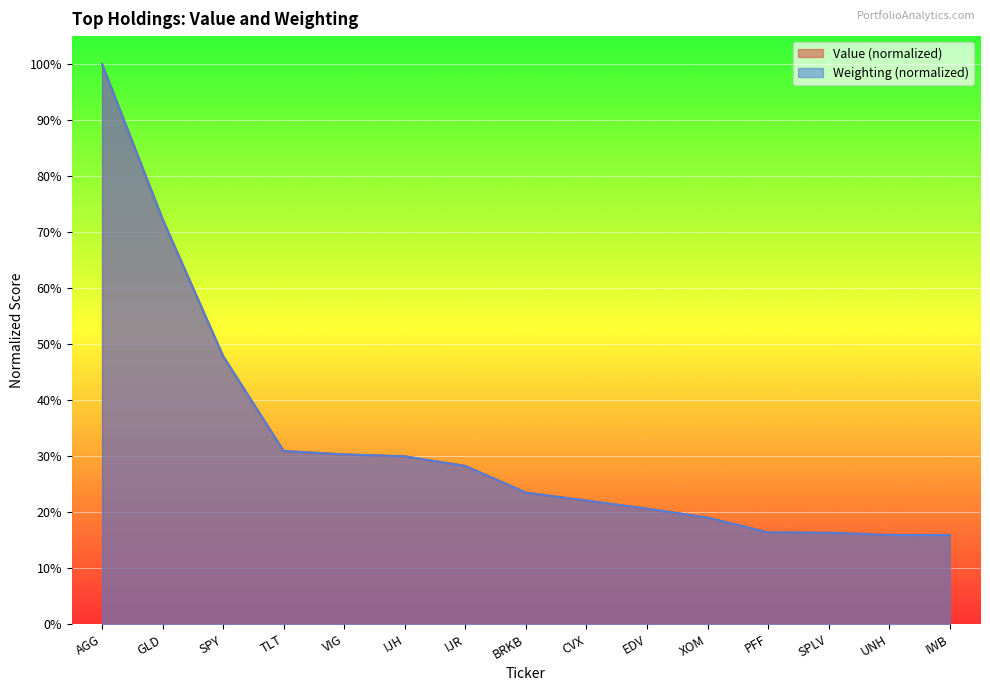

What is the maximum value shown in the chart?

100.0